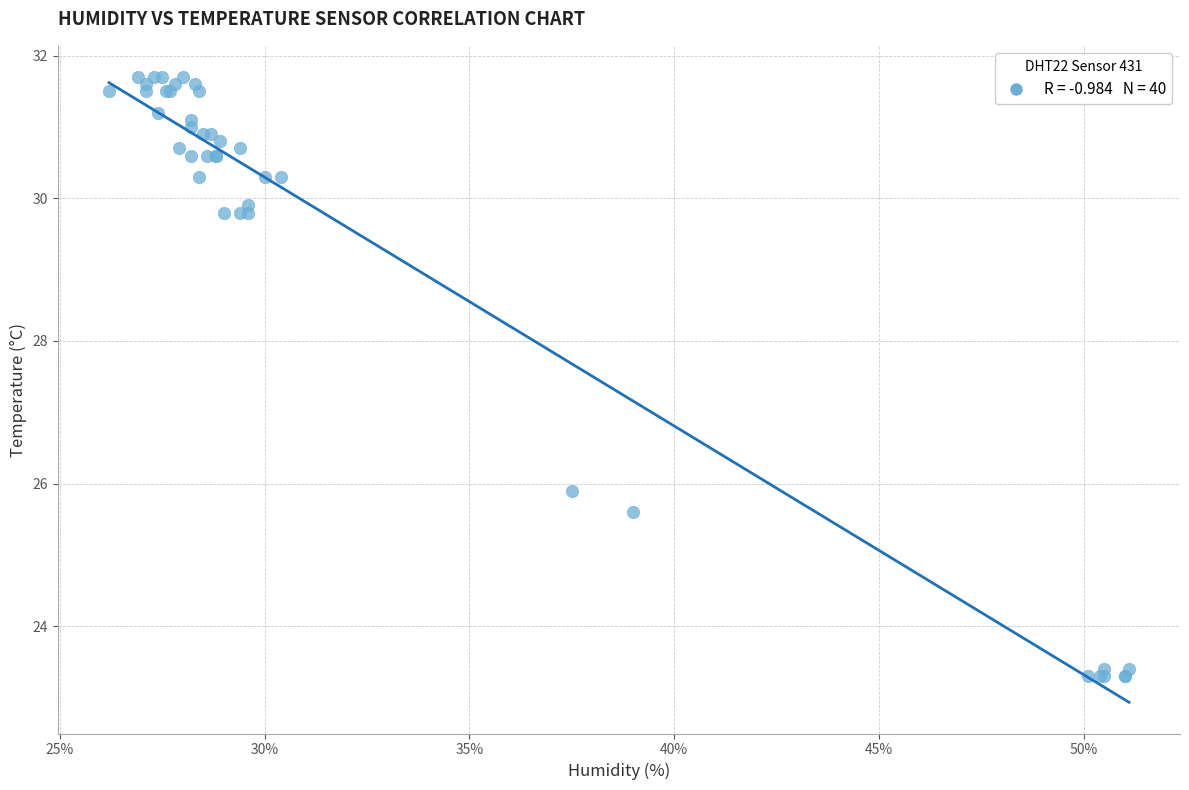

What Y value in the scatter plot is closest to 27?

25.9